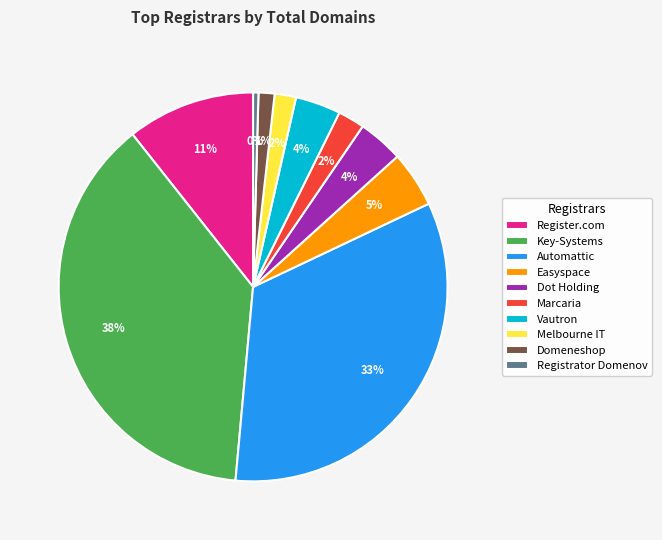

To the nearest percent, what is the difference between the Easyspace and Key-Systems slice percentages?

33%